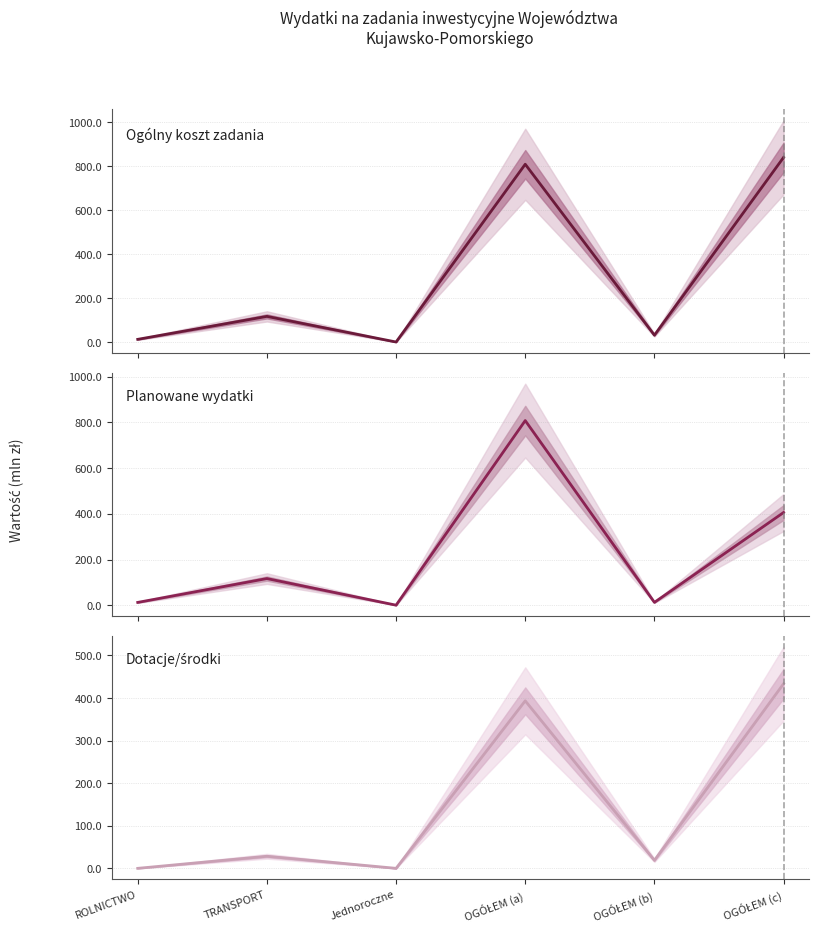

What are all the series names shown in the legend?

Ogólny koszt zadania, Planowane wydatki, Dotacje/środki